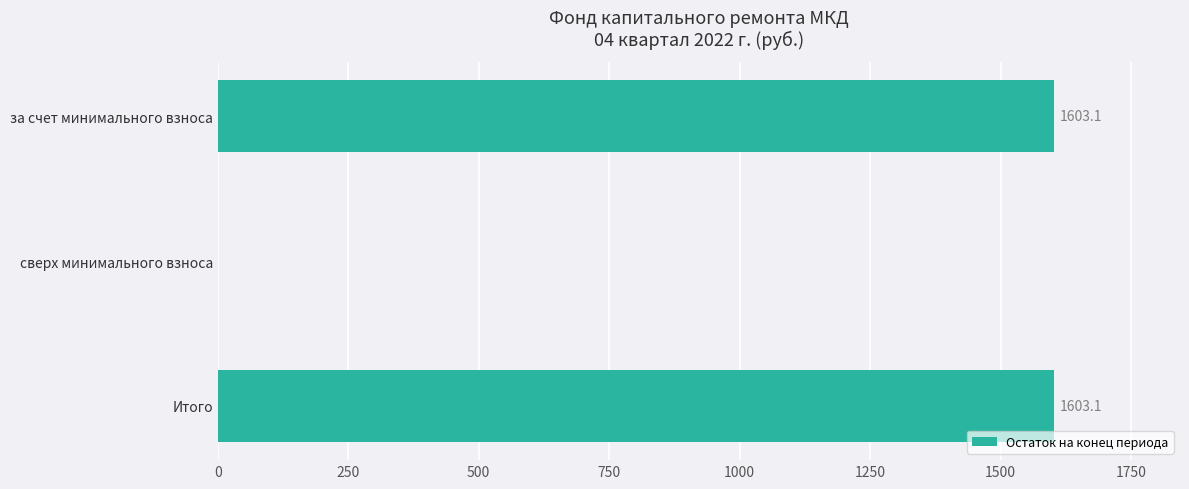

Reading bottom to top, what are all the values shown in this chart?

Итого=1603.1	сверх минимального взноса=0.0	за счет минимального взноса=1603.1